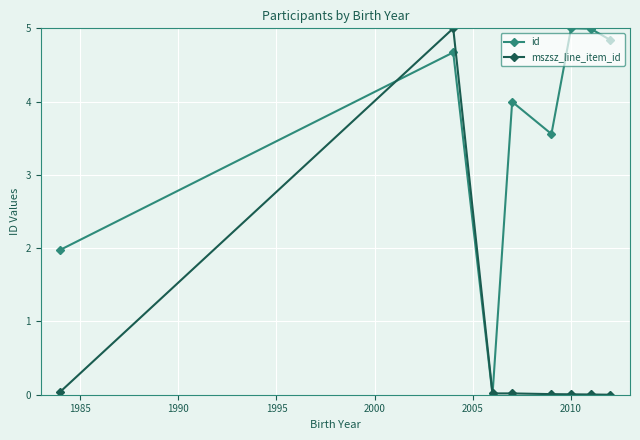

What is the value of the id point at the 1st from the left?

2.0